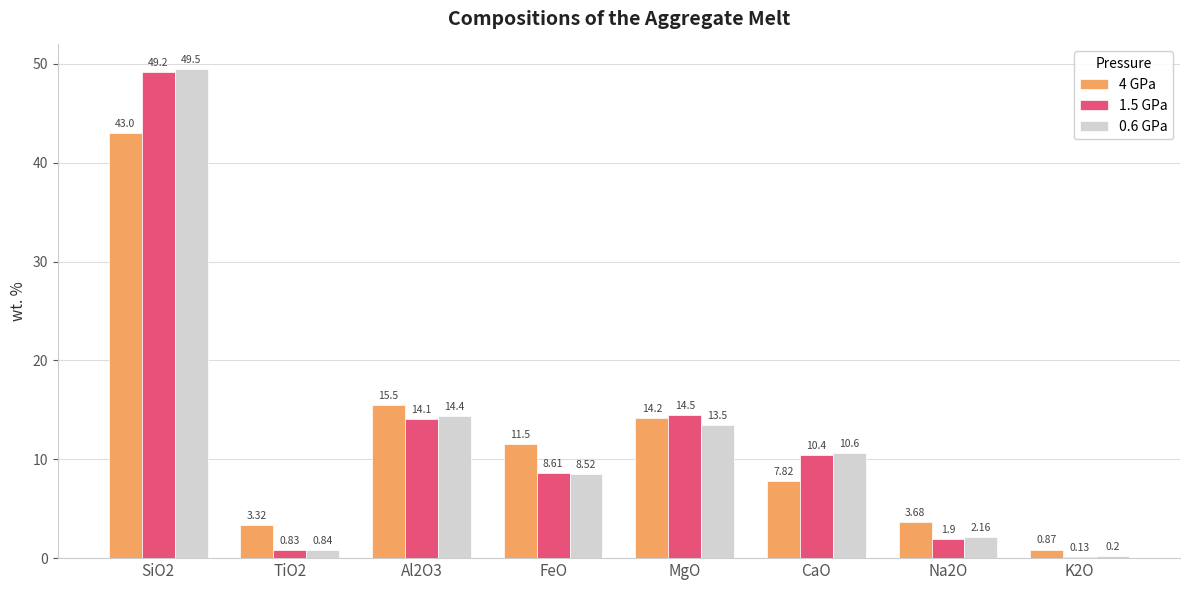

How many data points in 1.5 GPa are above 10?

4